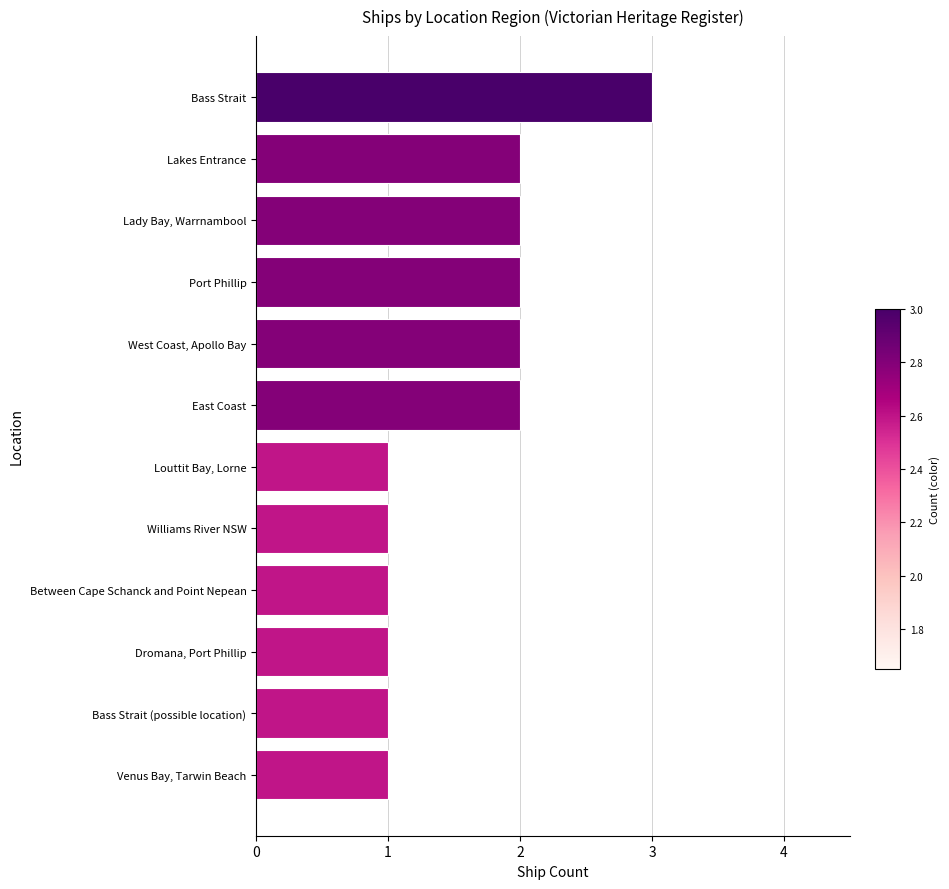

What is the minimum value shown in the chart?

1